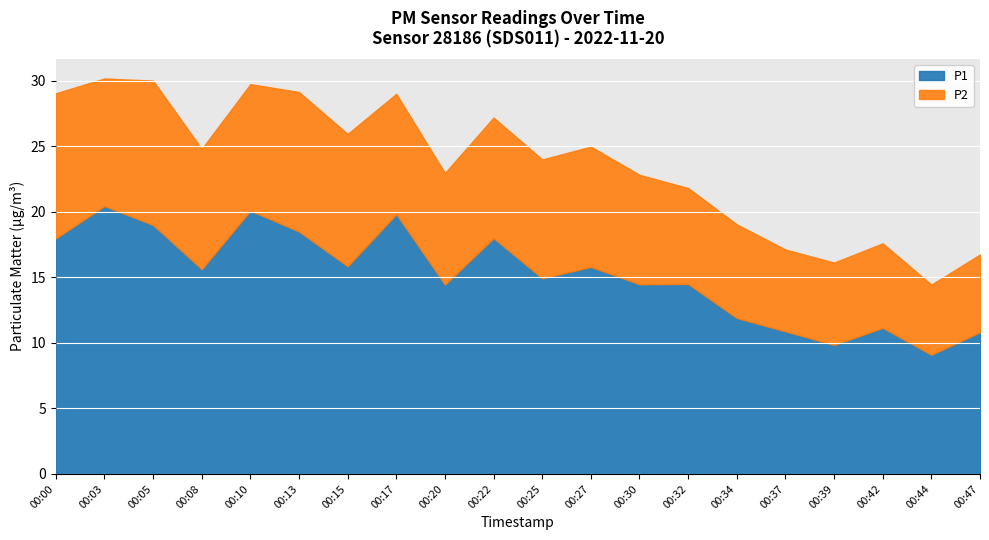

True or false: the data has more than 0 interior local peaks.

True